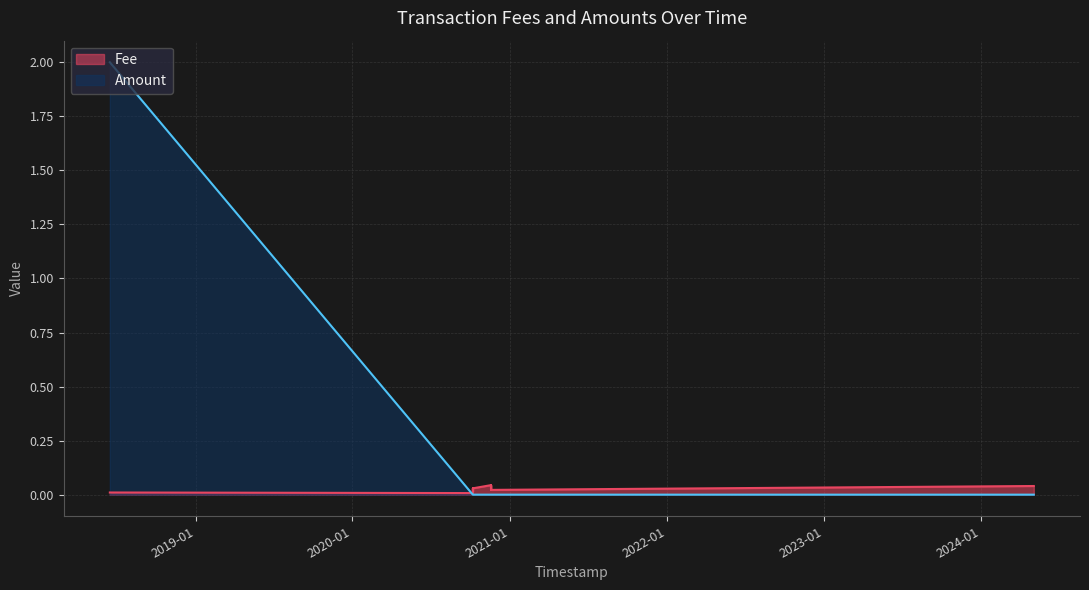

Which series has the largest range (max minus min)?

Amount